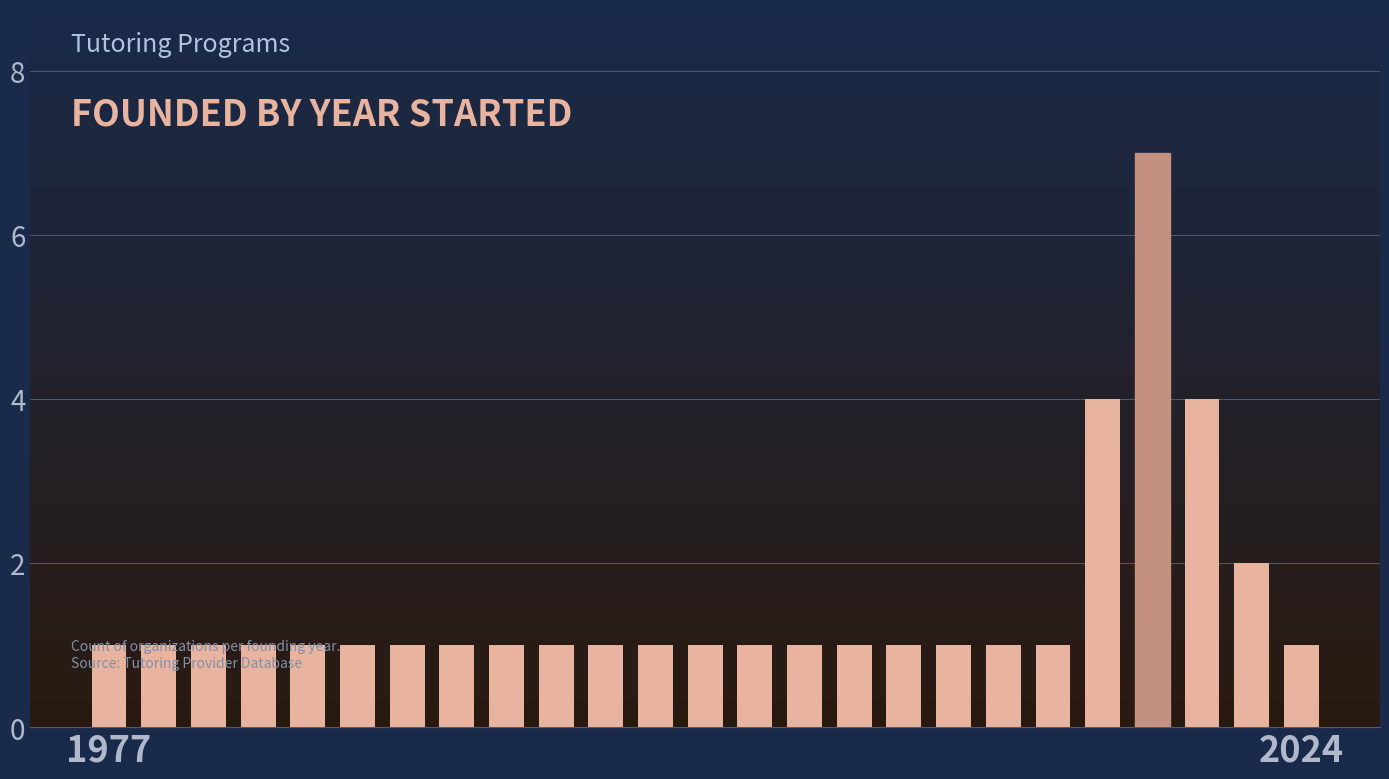

What is the greatest value displayed?

7